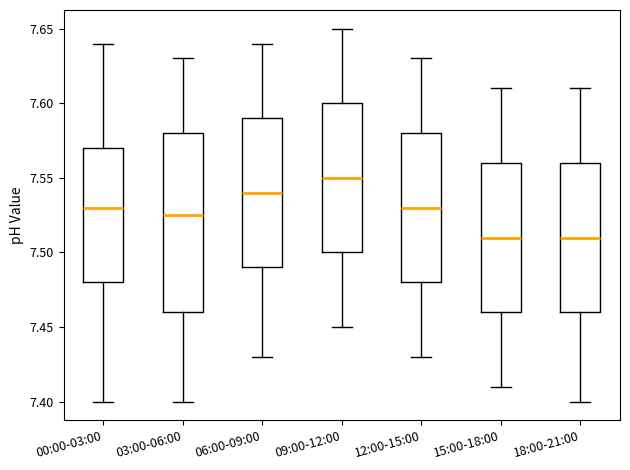

Comparing the boxes themselves (not the whiskers), which one is the tallest?

03:00-06:00